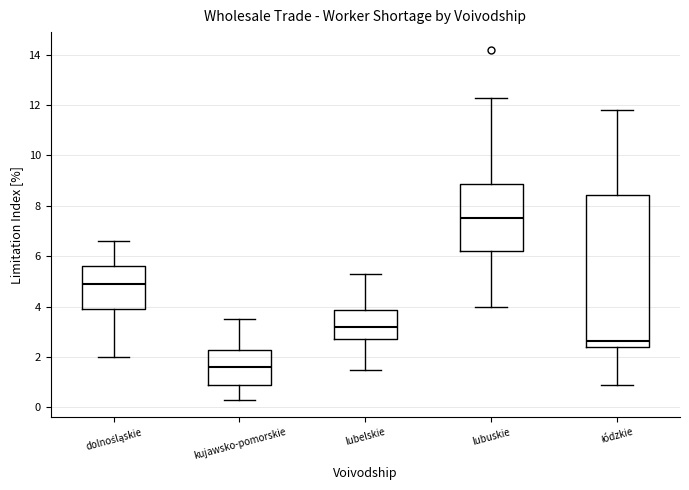

Which box has the lowest median line?

kujawsko-pomorskie